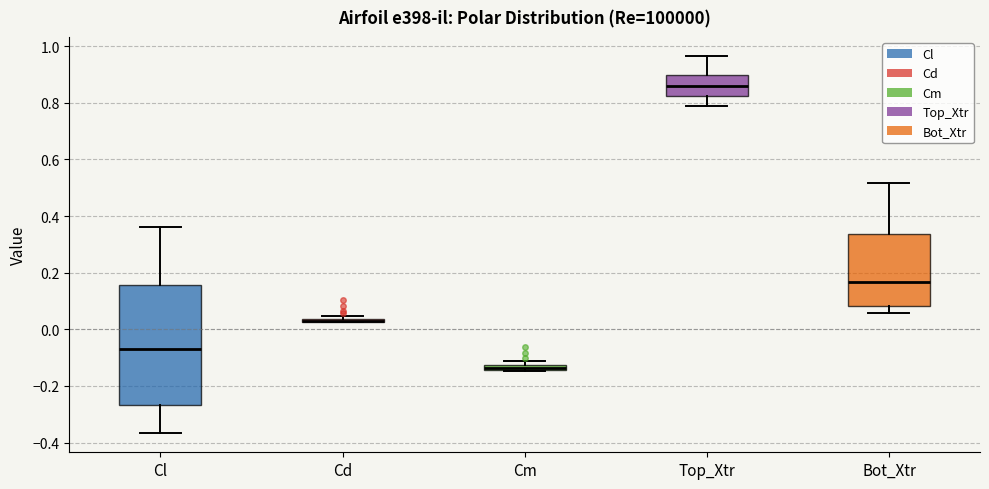

Which box is the tallest, from its lower edge to its upper edge?

Cl